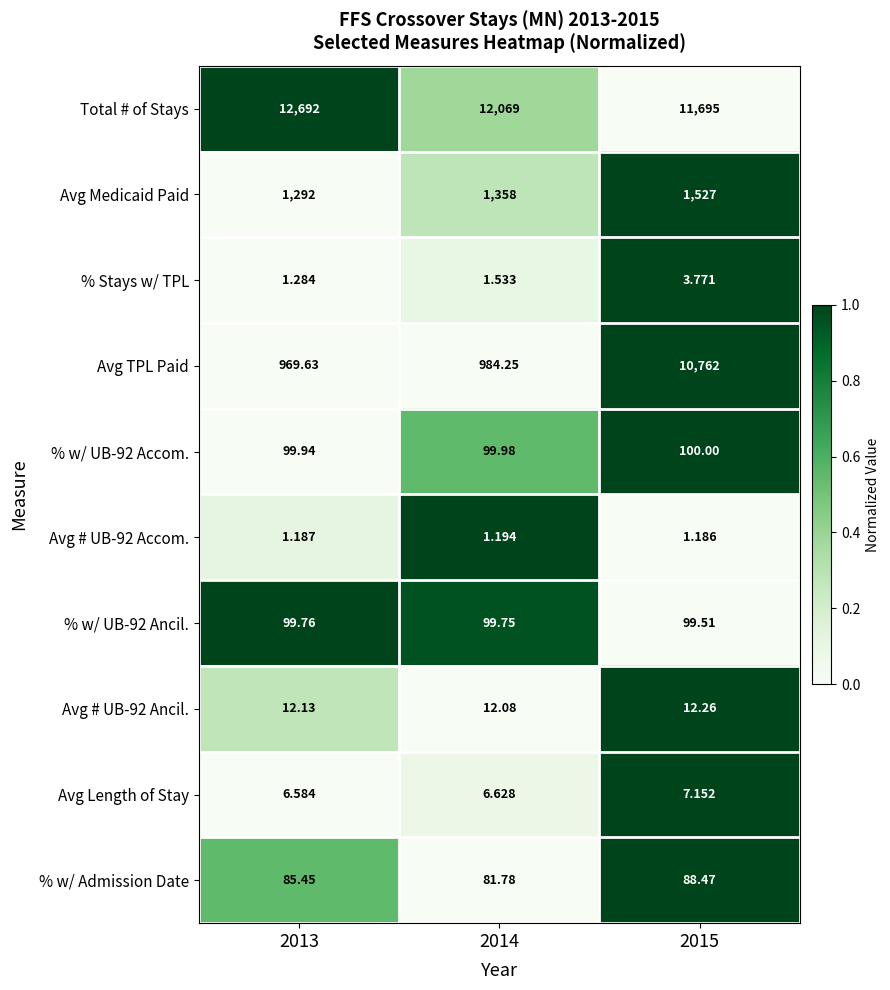

Is the value of % Stays w/ TPL at 2014 greater than the value of % w/ Admission Date at 2013?

No